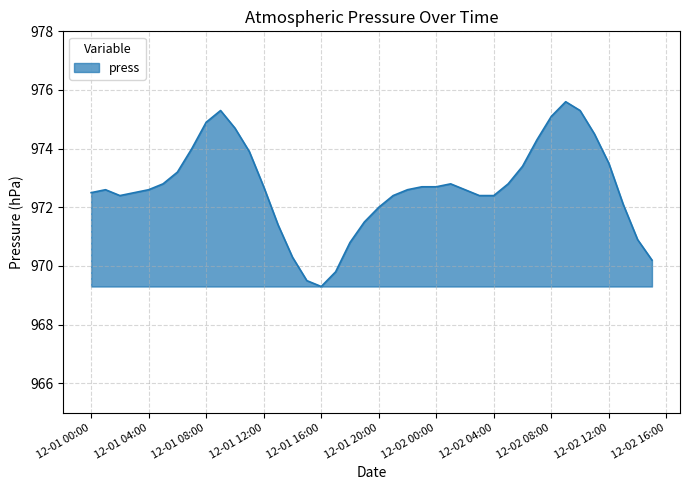

What is the greatest value displayed?

975.6